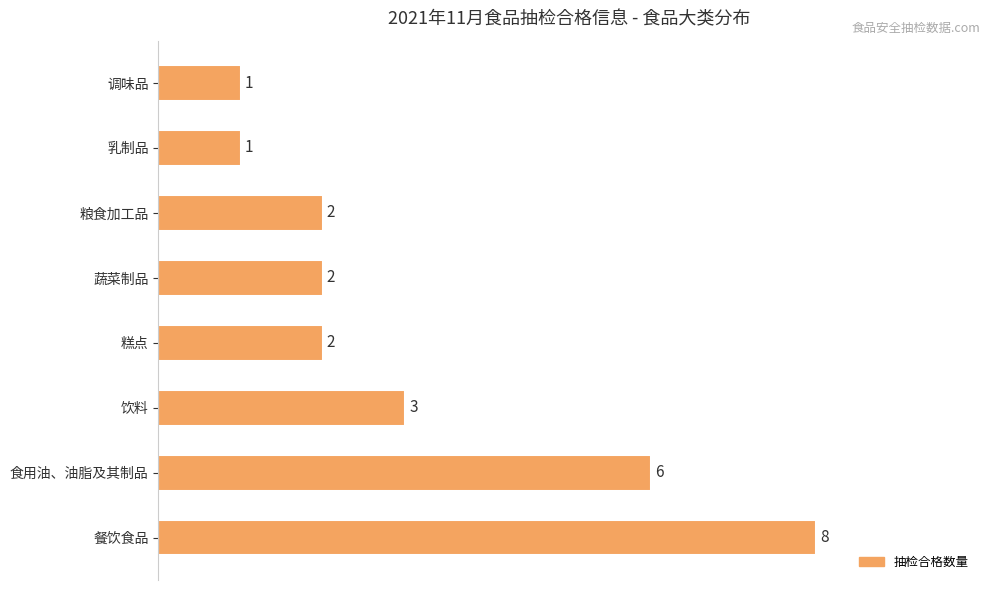

What is the smallest value displayed?

1